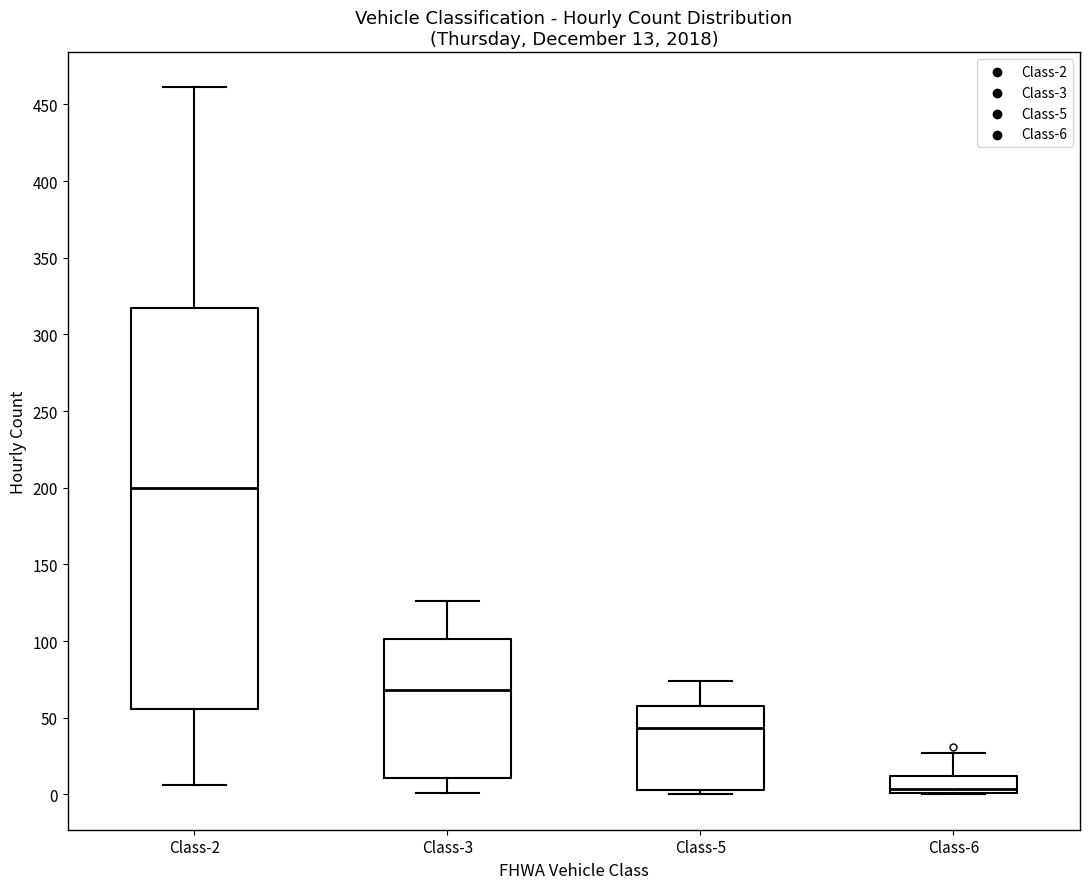

Comparing the boxes themselves (not the whiskers), which one is the tallest?

Class-2